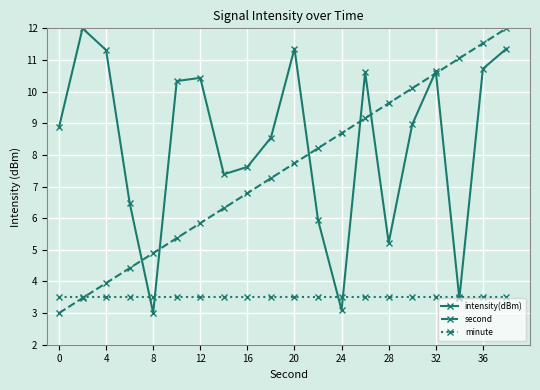

List the series in order of their overall mean, lowest first.

minute, second, intensity(dBm)